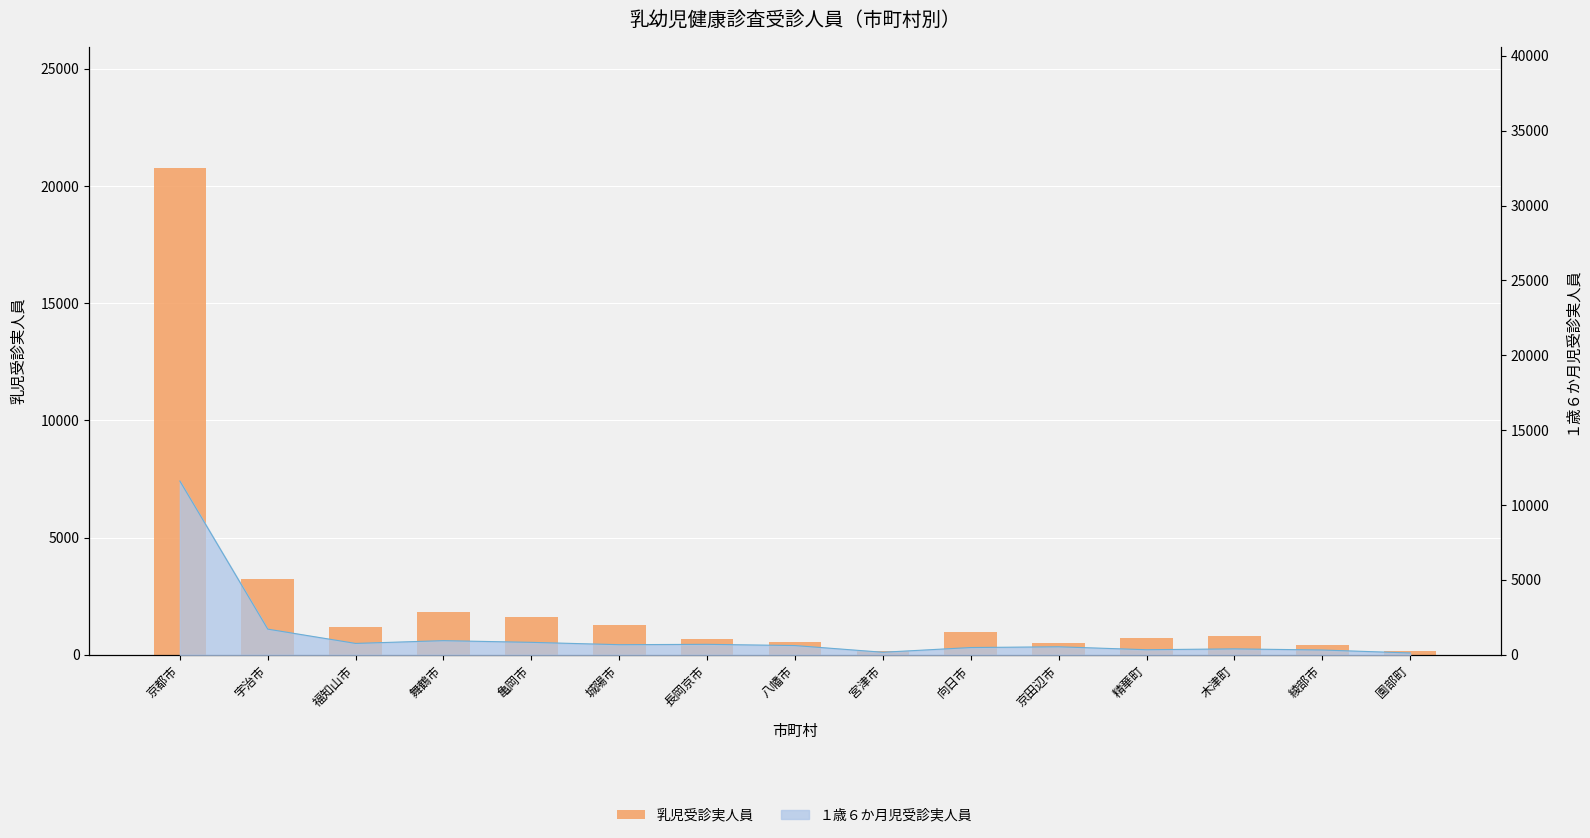

Reading right to left, extract all data points from this chart.

143	416	800	707	509	991	160	563	682	1273	1623	1810	1185	3219	20753